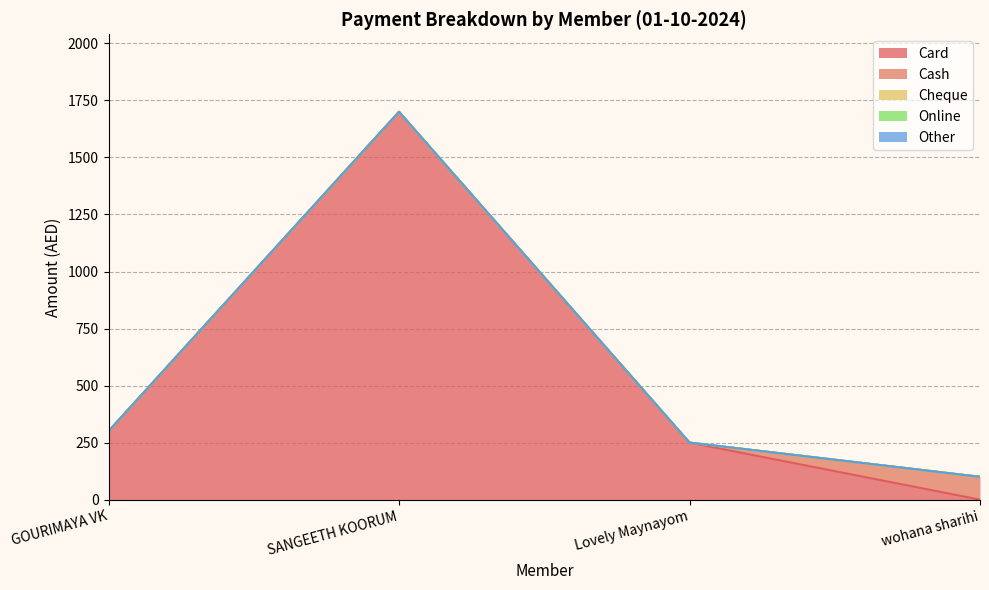

Reading left to right, list all the values displayed in this chart.

Card: GOURIMAYA VK=300	SANGEETH KOORUM=1700	Lovely Maynayom=250	wohana sharihi=0
Cash: GOURIMAYA VK=0	SANGEETH KOORUM=0	Lovely Maynayom=0	wohana sharihi=100
Cheque: GOURIMAYA VK=0	SANGEETH KOORUM=0	Lovely Maynayom=0	wohana sharihi=0
Online: GOURIMAYA VK=0	SANGEETH KOORUM=0	Lovely Maynayom=0	wohana sharihi=0
Other: GOURIMAYA VK=0	SANGEETH KOORUM=0	Lovely Maynayom=0	wohana sharihi=0